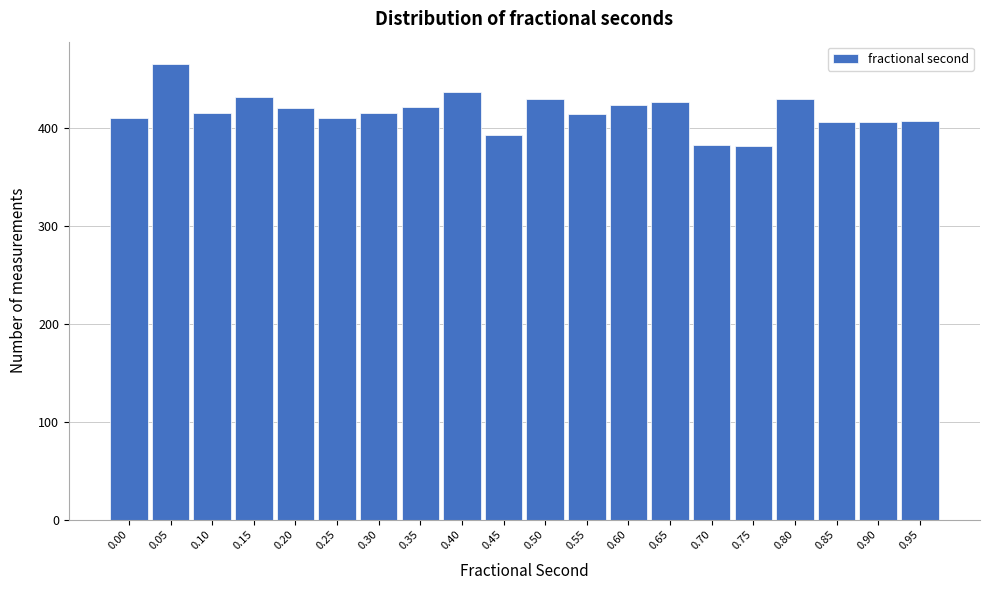

What is the value of the 1st bar from the left?

410